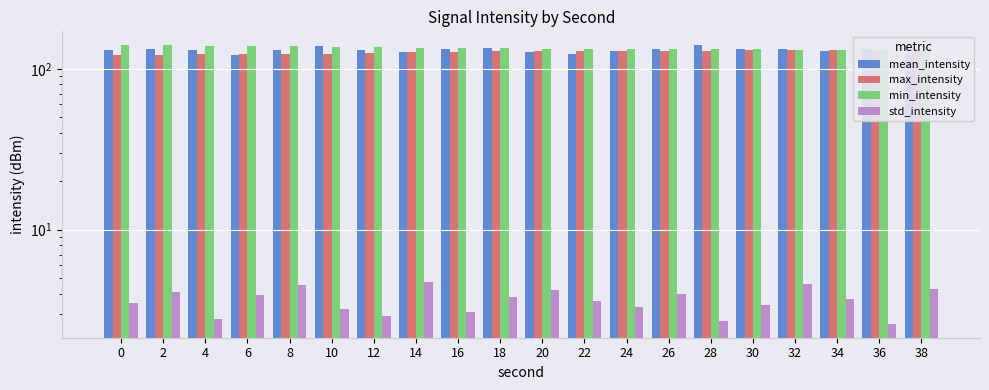

Is it true that std_intensity equals 2.6 at 36?

True